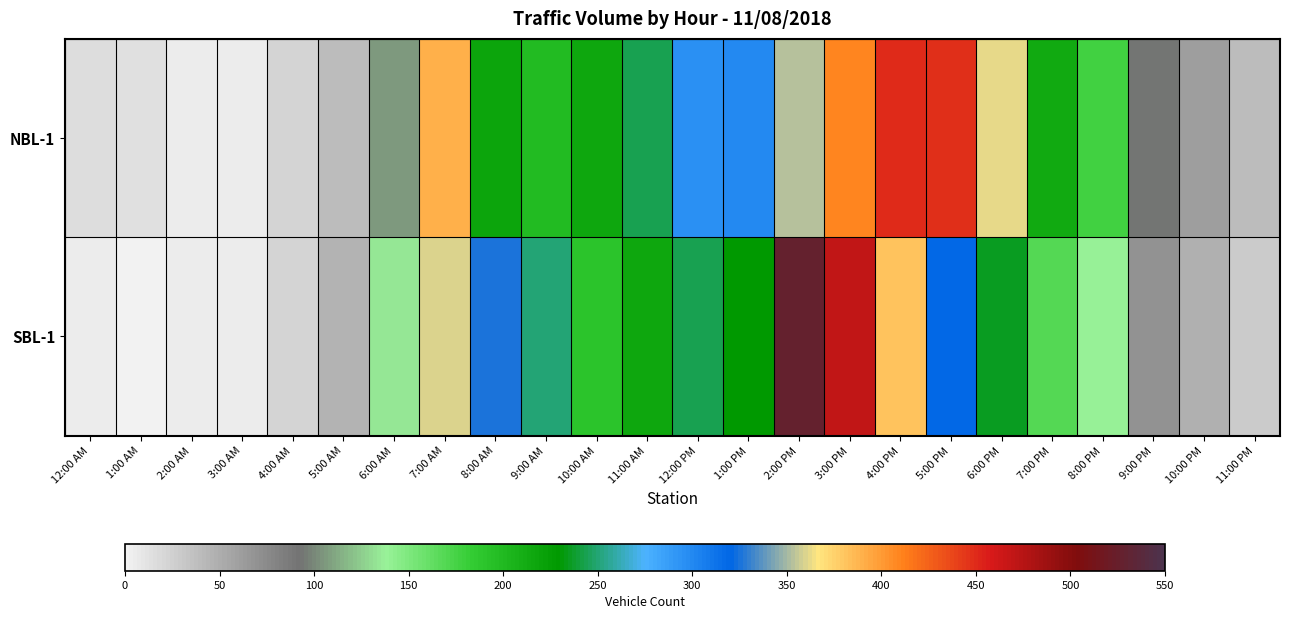

Reading left to right, extract all data points from this chart.

NBL-1: 12:00 AM=17	1:00 AM=13	2:00 AM=6	3:00 AM=5	4:00 AM=23	5:00 AM=39	6:00 AM=106	7:00 AM=390	8:00 AM=219	9:00 AM=199	10:00 AM=216	11:00 AM=243	12:00 PM=295	1:00 PM=300	2:00 PM=353	3:00 PM=410	4:00 PM=451	5:00 PM=447	6:00 PM=362	7:00 PM=214	8:00 PM=178	9:00 PM=94	10:00 PM=62	11:00 PM=39
SBL-1: 12:00 AM=6	1:00 AM=2	2:00 AM=5	3:00 AM=5	4:00 AM=22	5:00 AM=47	6:00 AM=135	7:00 AM=360	8:00 AM=326	9:00 AM=251	10:00 AM=191	11:00 AM=215	12:00 PM=244	1:00 PM=228	2:00 PM=527	3:00 PM=470	4:00 PM=381	5:00 PM=319	6:00 PM=236	7:00 PM=169	8:00 PM=139	9:00 PM=69	10:00 PM=49	11:00 PM=29